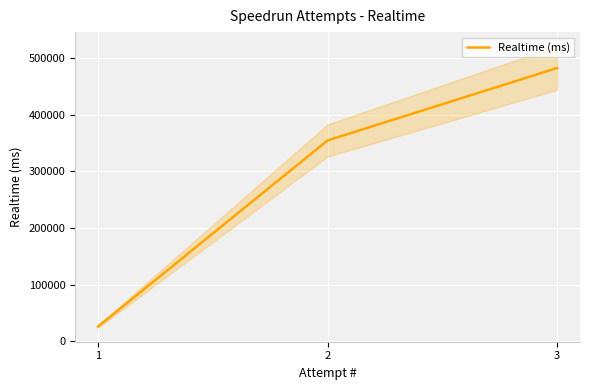

Rank the categories by value from lowest to highest.

1, 2, 3